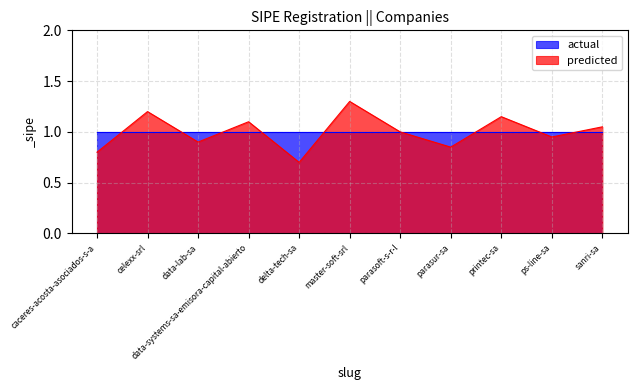

Reading right to left, list all the values displayed in this chart.

sanri-sa=1.1	ps-line-sa=0.9	printec-sa=1.1	parasur-sa=0.8	parasoft-s-r-l=1.0	master-soft-srl=1.3	delta-tech-sa=0.7	data-systems-sa-emisora-capital-abierto=1.1	data-lab-sa=0.9	celexx-srl=1.2	caceres-acosta-asociados-s-a=0.8